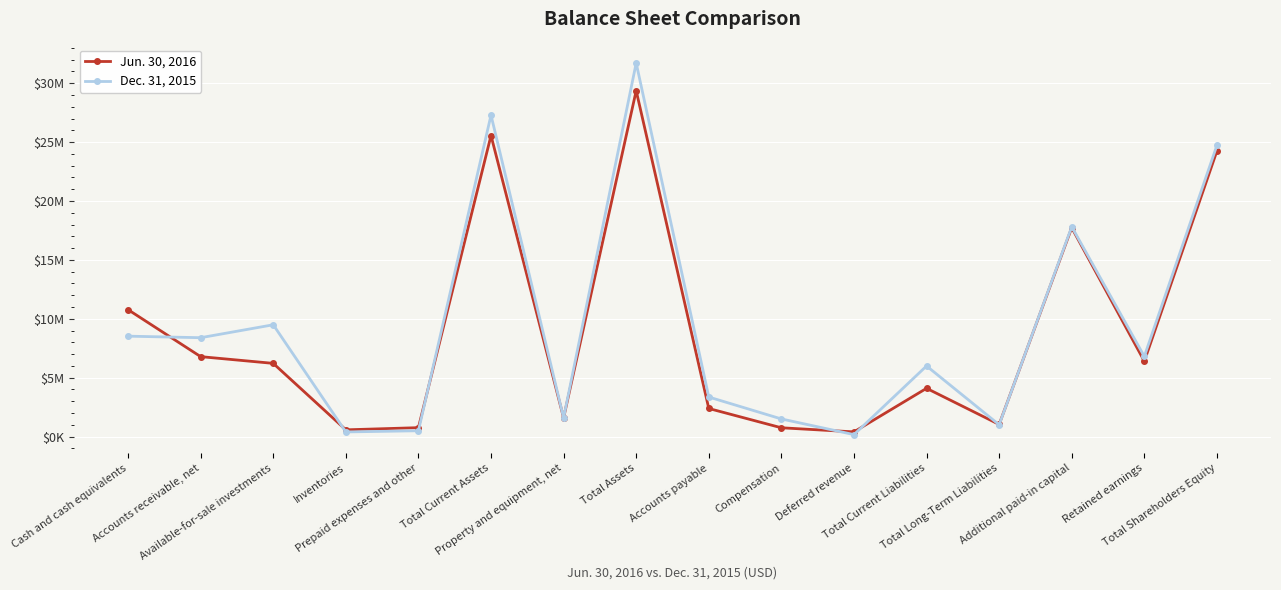

The Dec. 31, 2015 series shows 9199524 at Total Current Liabilities. True or false?

False